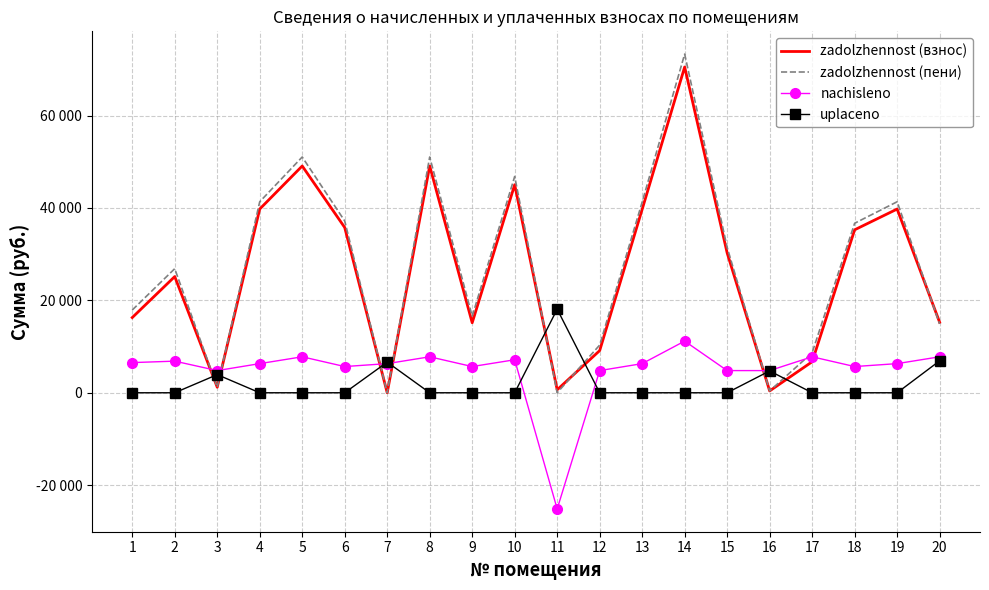

At which category does zadolzhennost (взнос) reach its first local valley?

3